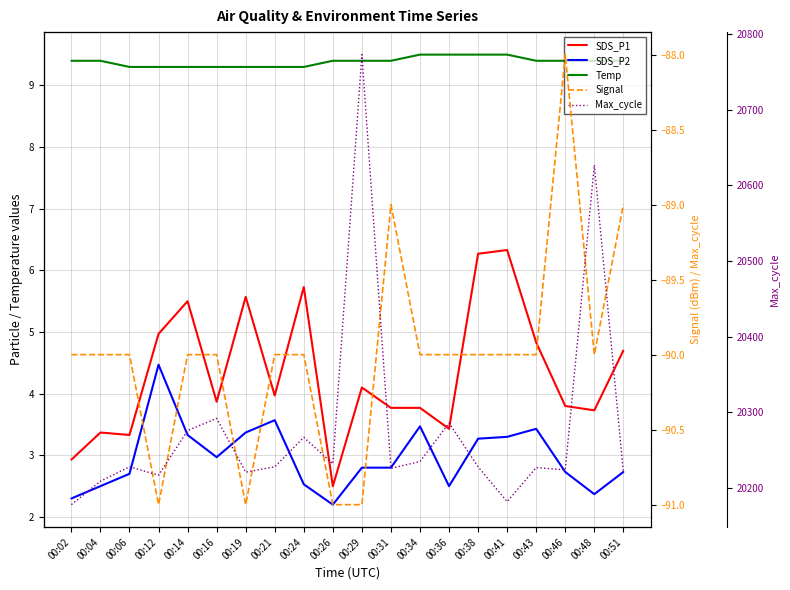

Where is SDS_P1 nearest to the value 4?

00:21